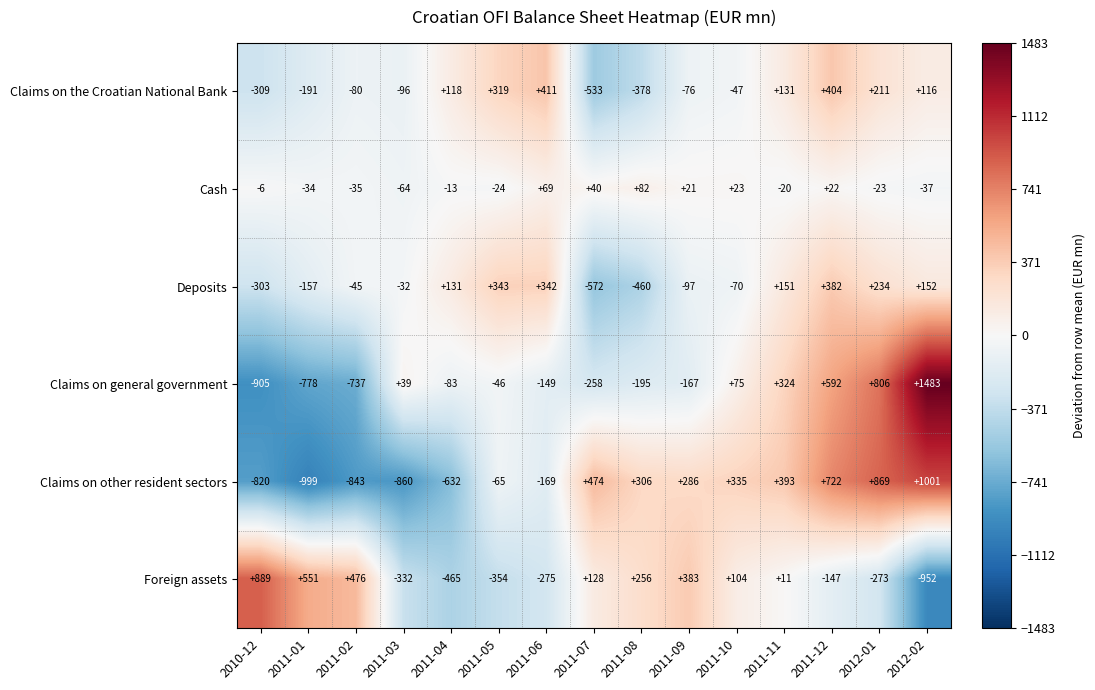

At which category is the sum across all series the highest?

2011-12